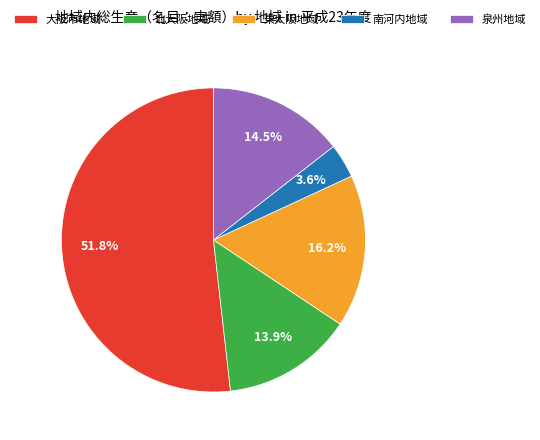

Count the number of slices in the pie.

5